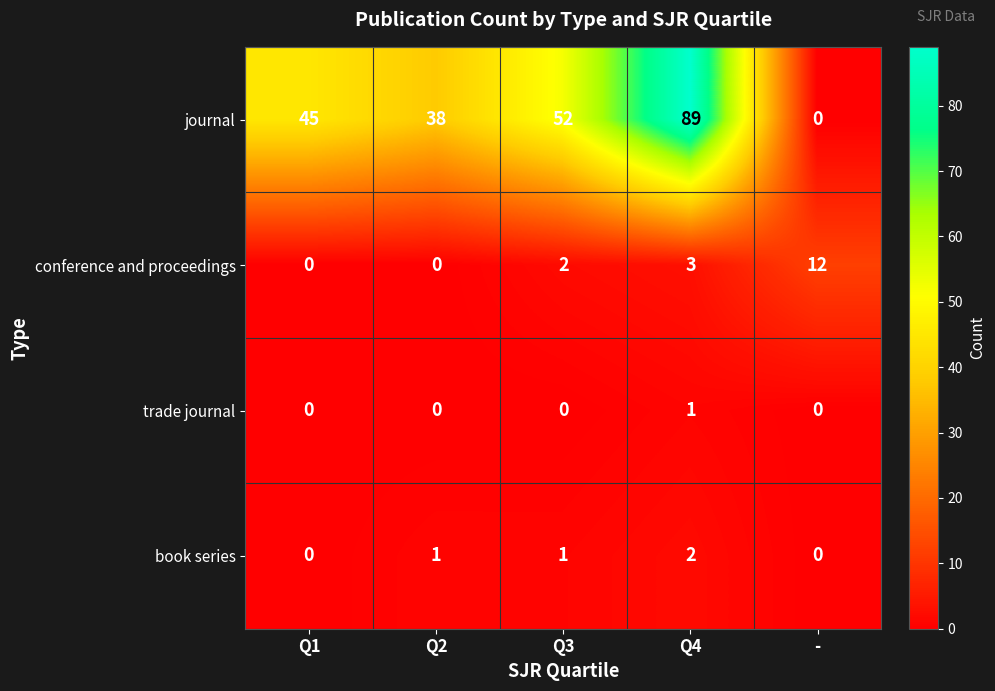

What is the difference between the highest and lowest values at Q1?

45